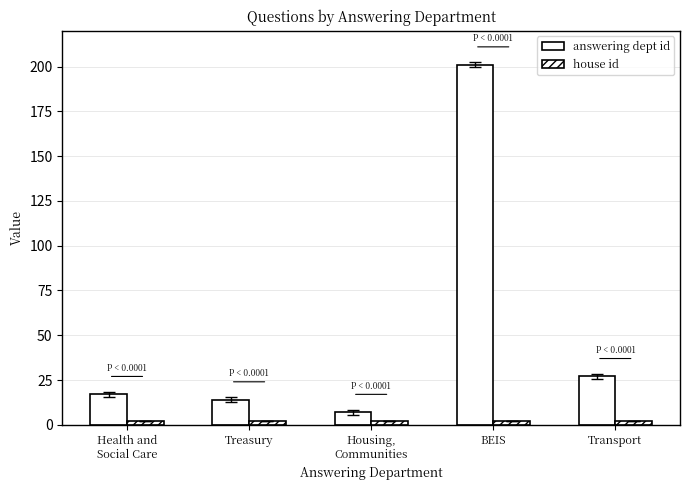

How many bars are there in total?

10